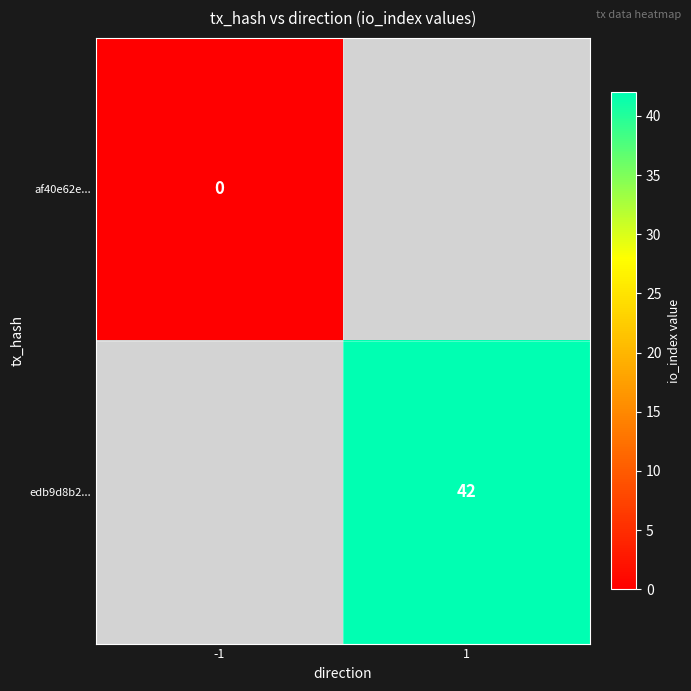

True or false: edb9d8b2... has a value of 69 at 1.

False